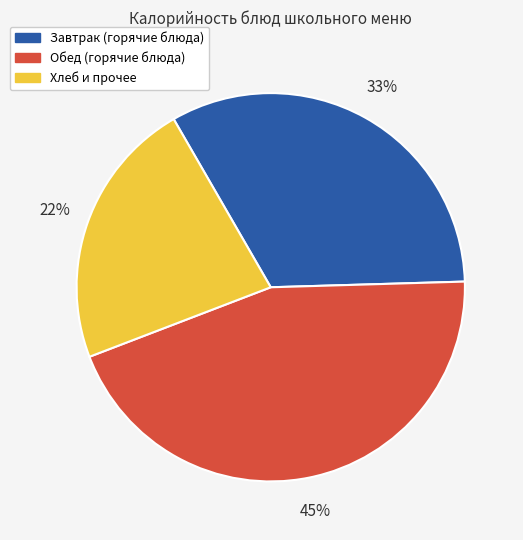

To the nearest percent, what is the average slice percentage?

33%